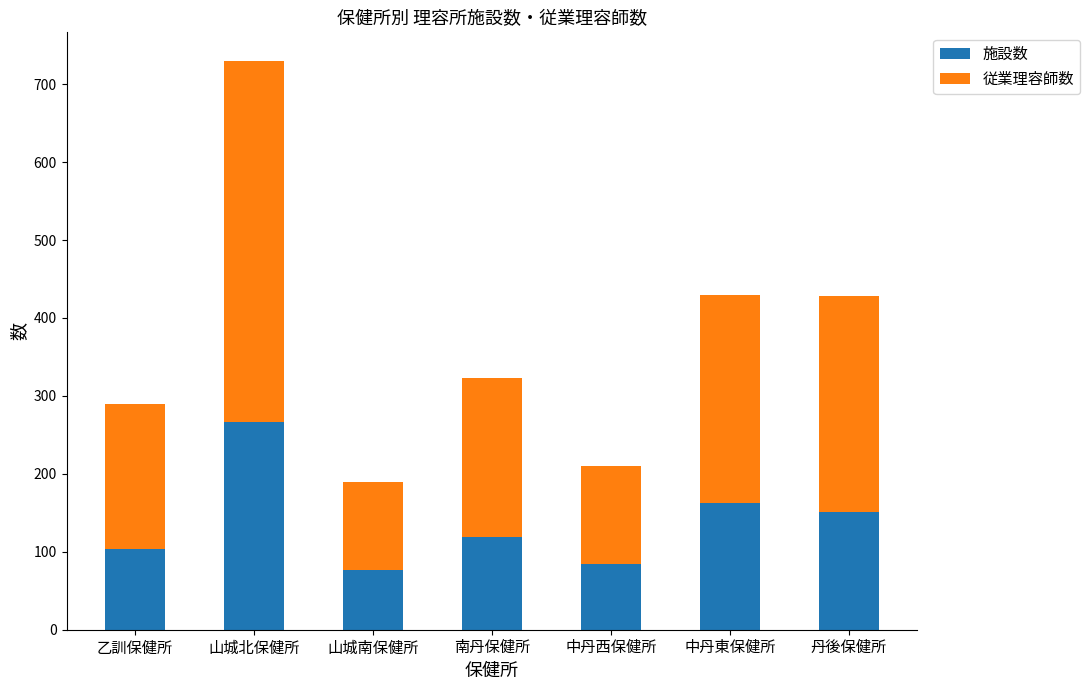

Does the chart contain stacked bars?

Yes